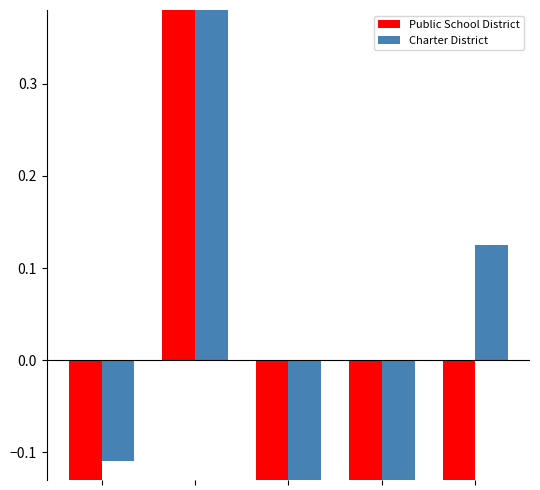

Is it true that Public School District equals 0.7 at 1?

False